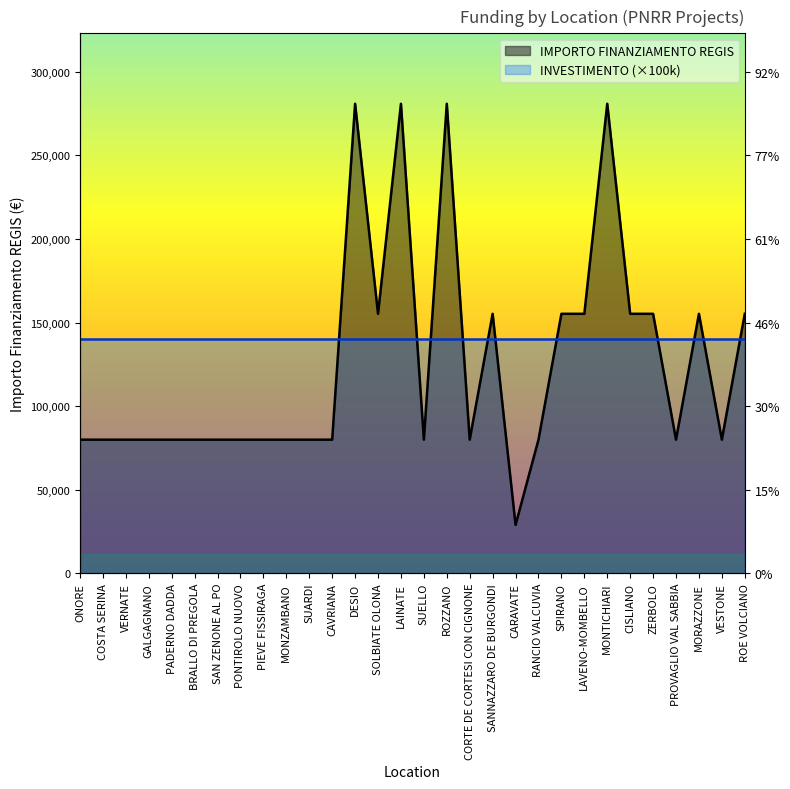

True or false: the data shows 280932 at LAINATE.

True